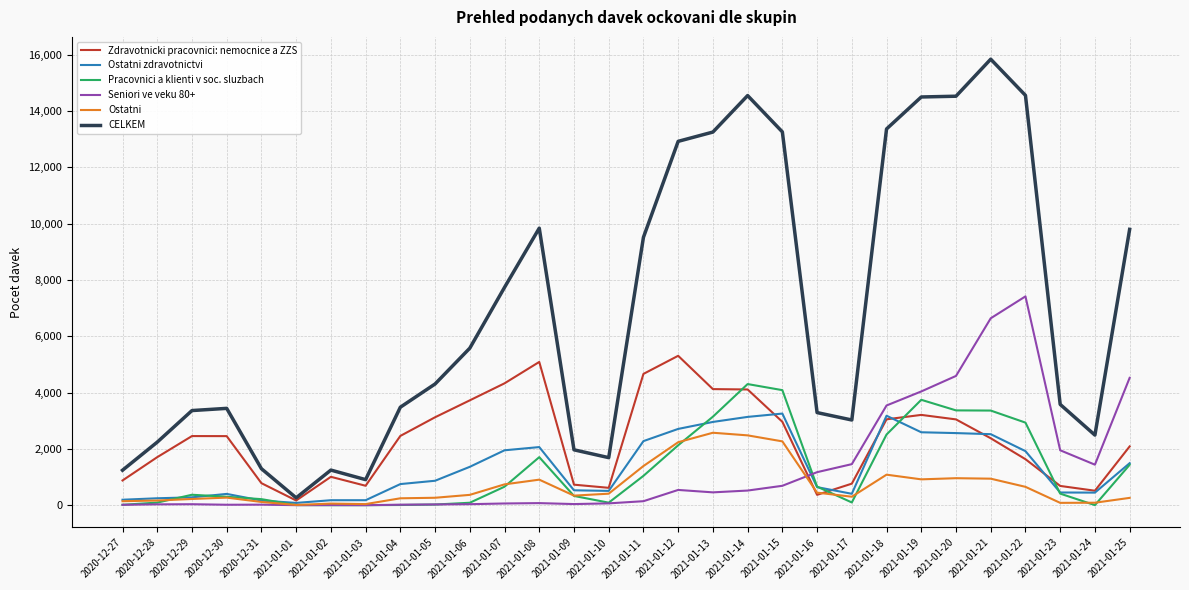

How many distinct data groups are displayed?

6